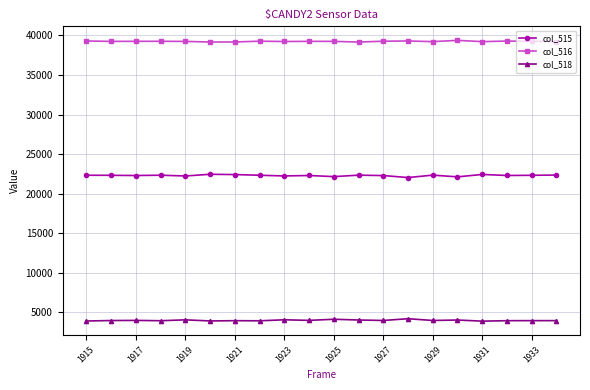

What is the value of the col_515 point at the 4th from the left?

22333